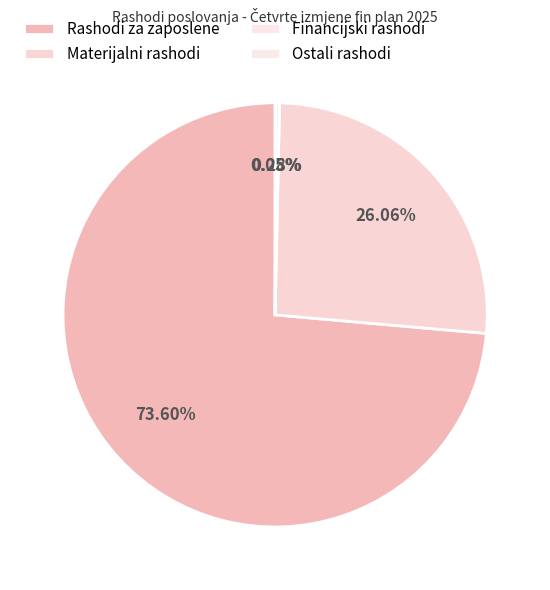

How many slices are in this pie chart?

4